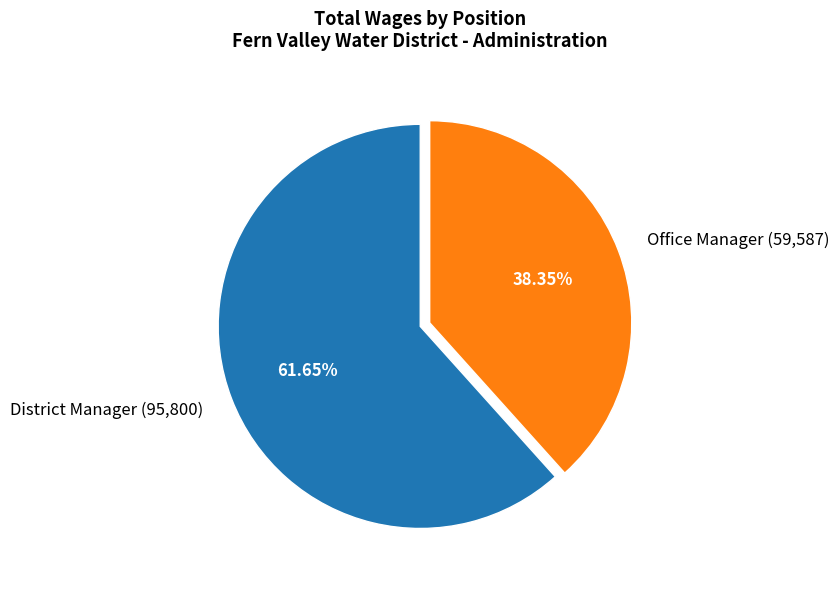

Do District Manager and Office Manager together represent more than half of the pie?

Yes